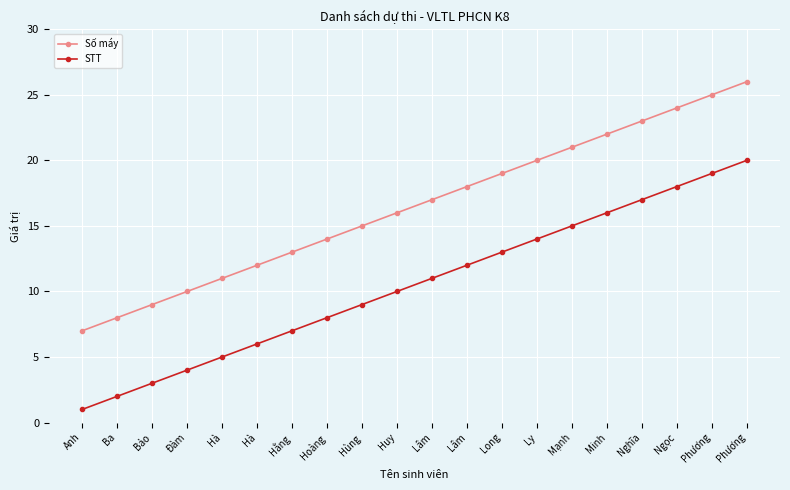

Count the number of data series in this chart.

2